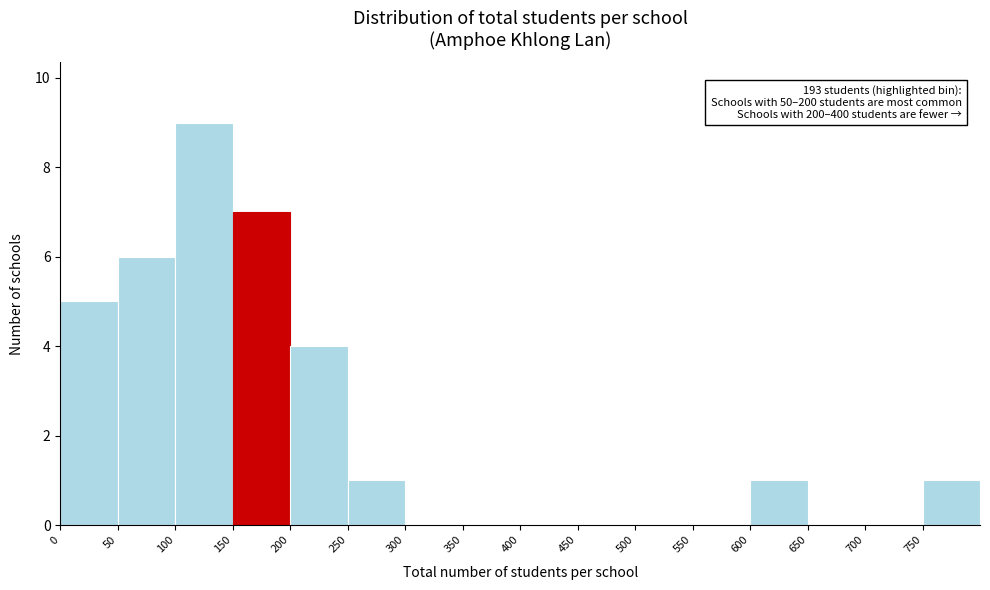

Which range on the x-axis has the tallest bar?

100 to 150